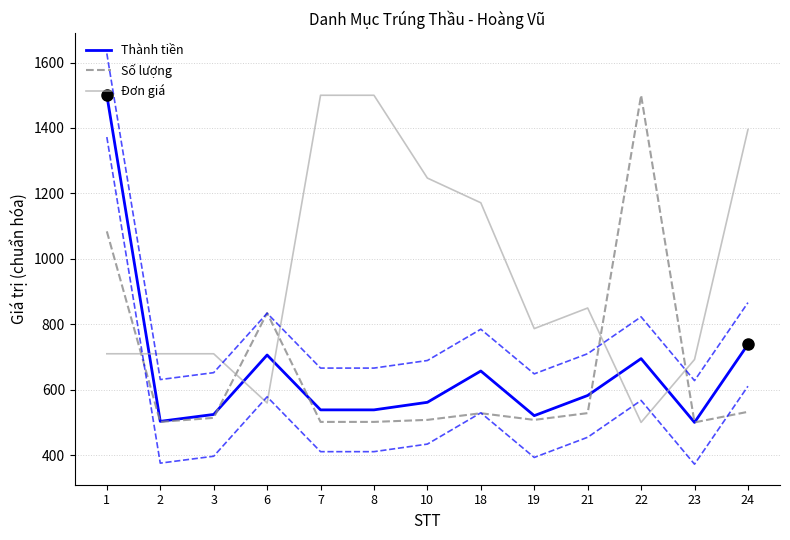

After their last crossing, which series has the higher values: Số lượng or Đơn giá?

Đơn giá